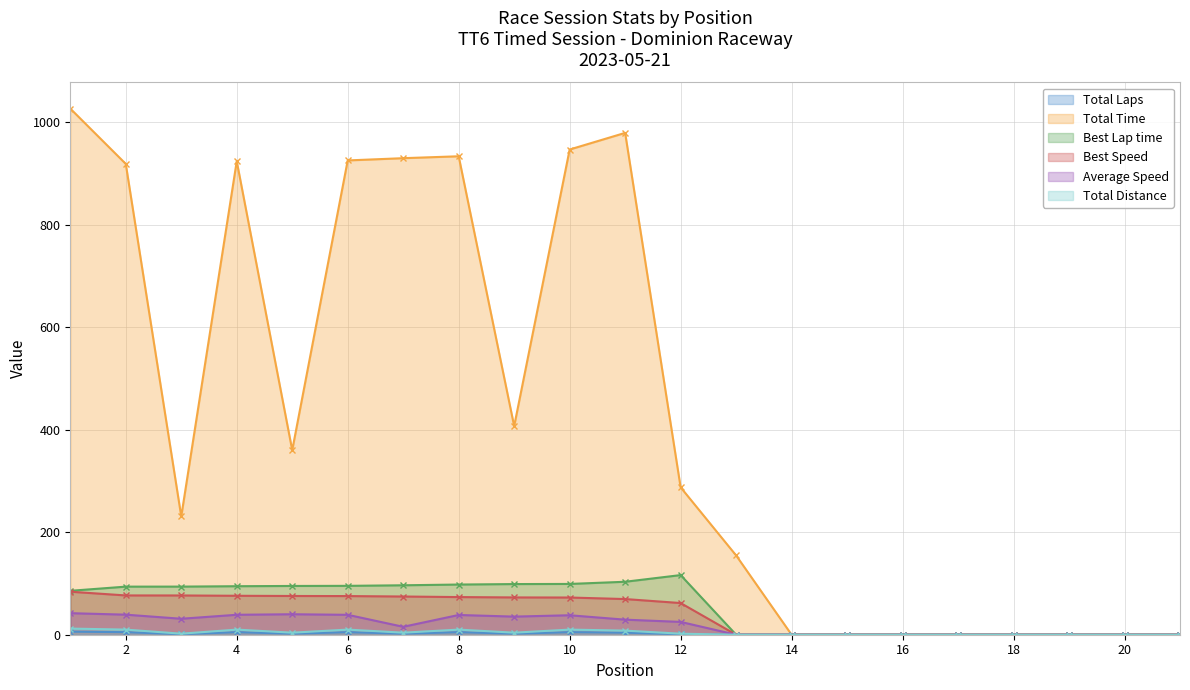

Reading left to right, extract all data points from this chart.

Total Laps: 1=6.0	2=5.0	3=1.0	4=5.0	5=2.0	6=5.0	7=2.0	8=5.0	9=2.0	10=5.0	11=4.0	12=1.0	13=0.0	14=0.0	15=0.0	16=0.0	17=0.0	18=0.0	19=0.0	20=0.0	21=0.0
Total Time: 1=1027.2	2=919.2	3=230.9	4=924.4	5=360.3	6=925.9	7=930.3	8=934.0	9=407.2	10=947.2	11=979.7	12=287.7	13=154.8	14=0.0	15=0.0	16=0.0	17=0.0	18=0.0	19=0.0	20=0.0	21=0.0
Best Lap time: 1=85.7	2=93.9	3=93.9	4=94.7	5=95.2	6=95.4	7=96.5	8=98.0	9=98.9	10=99.1	11=103.4	12=116.4	13=0.0	14=0.0	15=0.0	16=0.0	17=0.0	18=0.0	19=0.0	20=0.0	21=0.0
Best Speed: 1=84.0	2=76.7	3=76.7	4=76.0	5=75.6	6=75.5	7=74.6	8=73.5	9=72.8	10=72.6	11=69.6	12=61.8	13=0.0	14=0.0	15=0.0	16=0.0	17=0.0	18=0.0	19=0.0	20=0.0	21=0.0
Average Speed: 1=42.1	2=39.2	3=31.2	4=38.9	5=40.0	6=38.9	7=15.5	8=38.5	9=35.4	10=38.0	11=29.4	12=25.0	13=0.0	14=0.0	15=0.0	16=0.0	17=0.0	18=0.0	19=0.0	20=0.0	21=0.0
Total Distance: 1=12.0	2=10.0	3=2.0	4=10.0	5=4.0	6=10.0	7=4.0	8=10.0	9=4.0	10=10.0	11=8.0	12=2.0	13=0.0	14=0.0	15=0.0	16=0.0	17=0.0	18=0.0	19=0.0	20=0.0	21=0.0